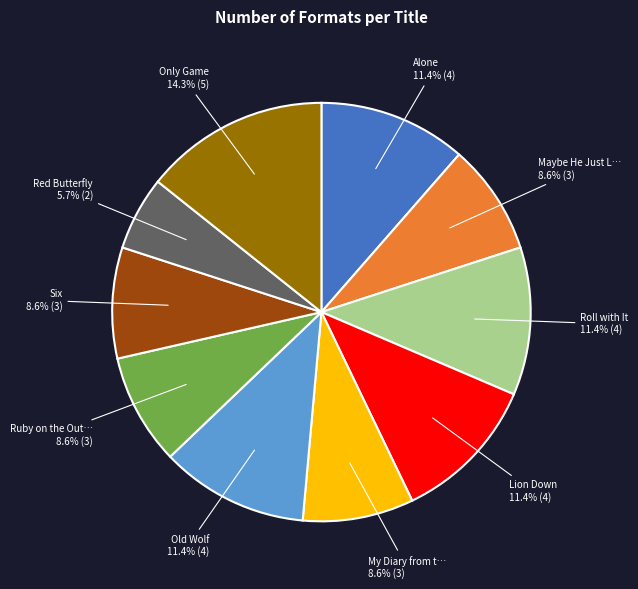

To the nearest percent, what is the difference between the largest and smallest slice percentages?

9%